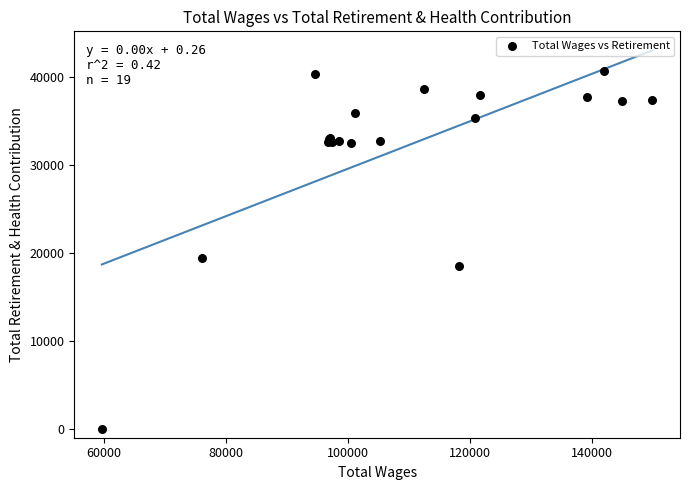

What Y value in the scatter plot is closest to 20373?

19390